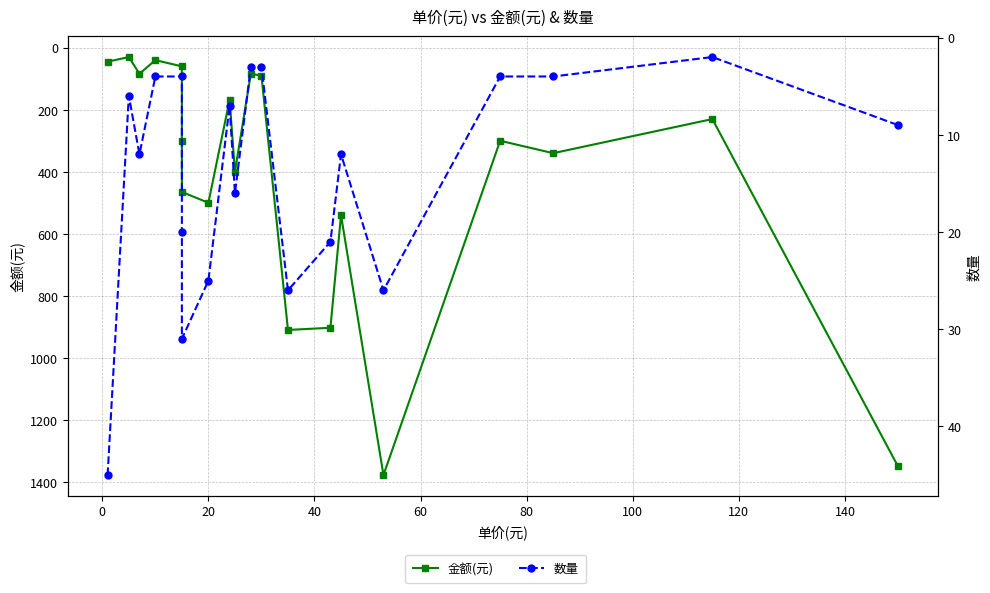

What is the smallest value displayed?

2